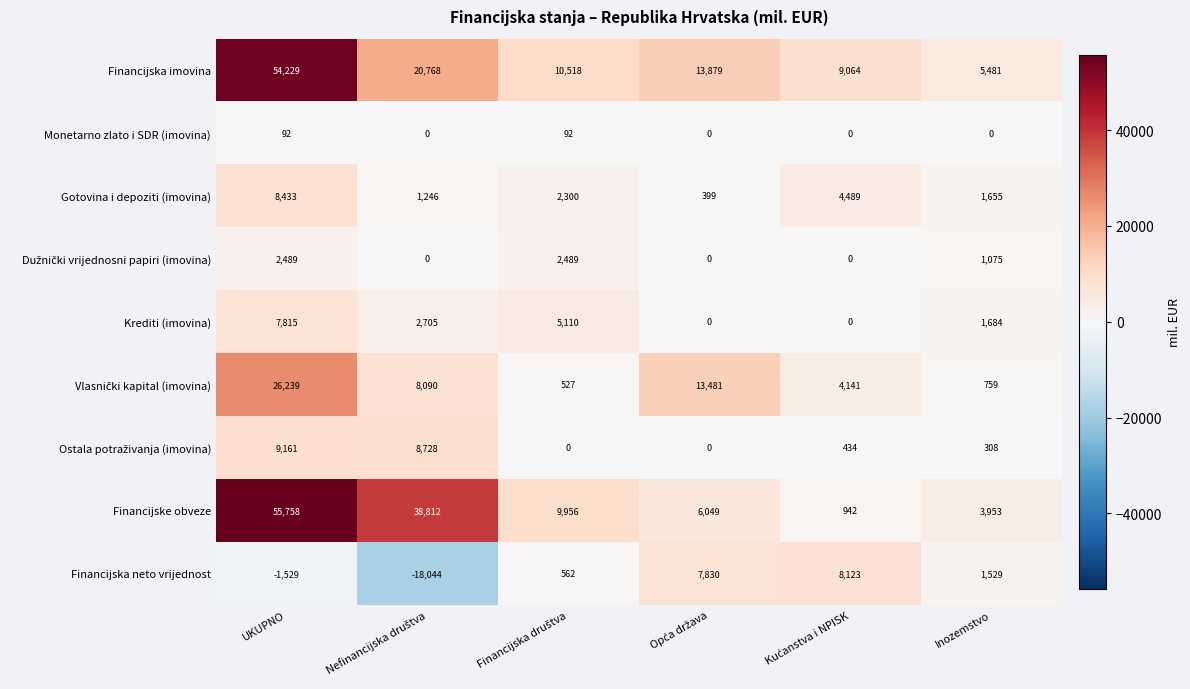

Is it true that Financijska imovina equals 5481 at Inozemstvo?

True